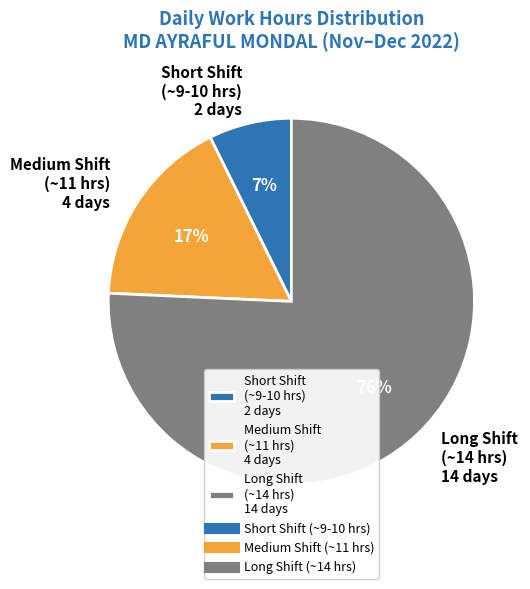

Rank the categories by value from lowest to highest.

Short Shift (~9-10 hrs) 2 days, Medium Shift (~11 hrs) 4 days, Long Shift (~14 hrs) 14 days